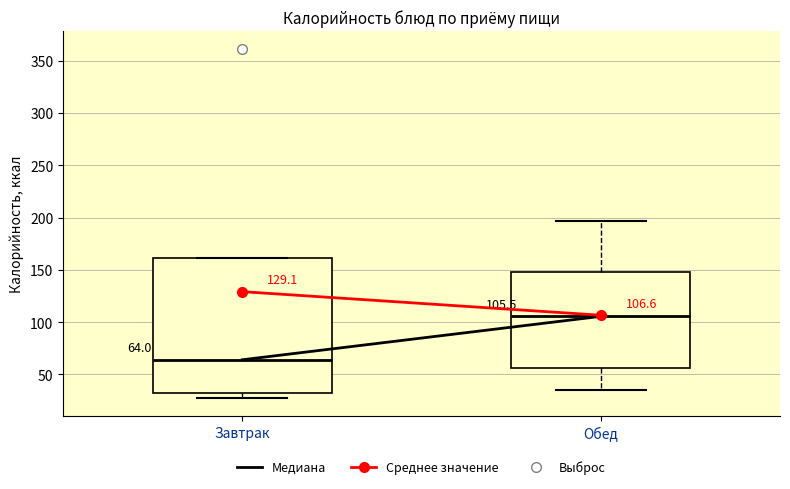

Comparing the boxes themselves (not the whiskers), which one is the tallest?

Завтрак